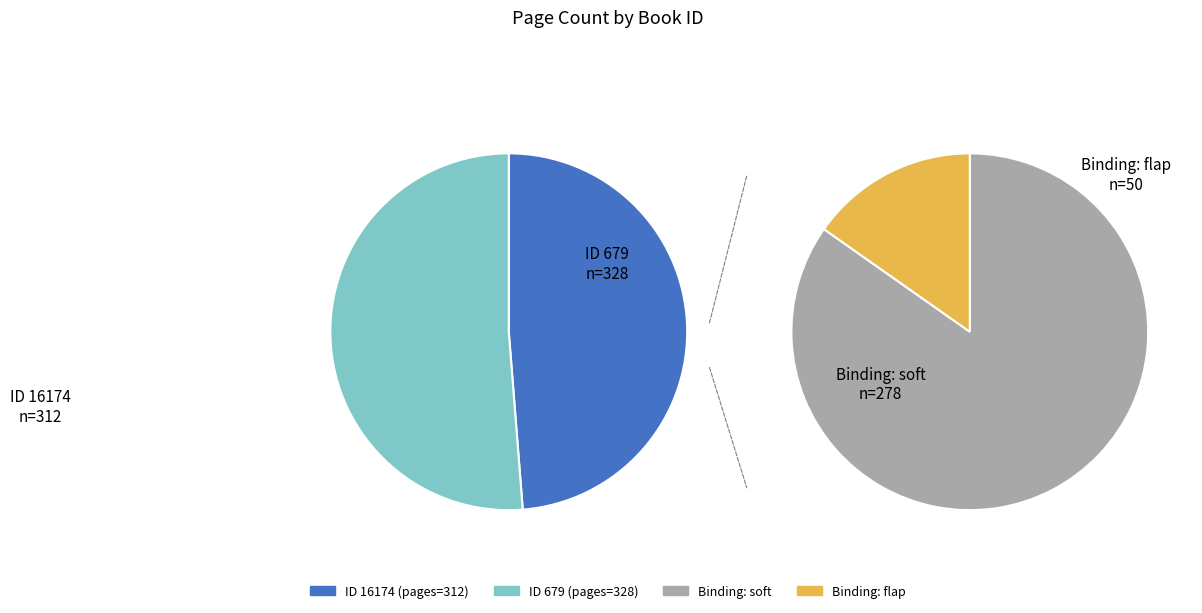

Which category has the smallest portion of the pie?

16174